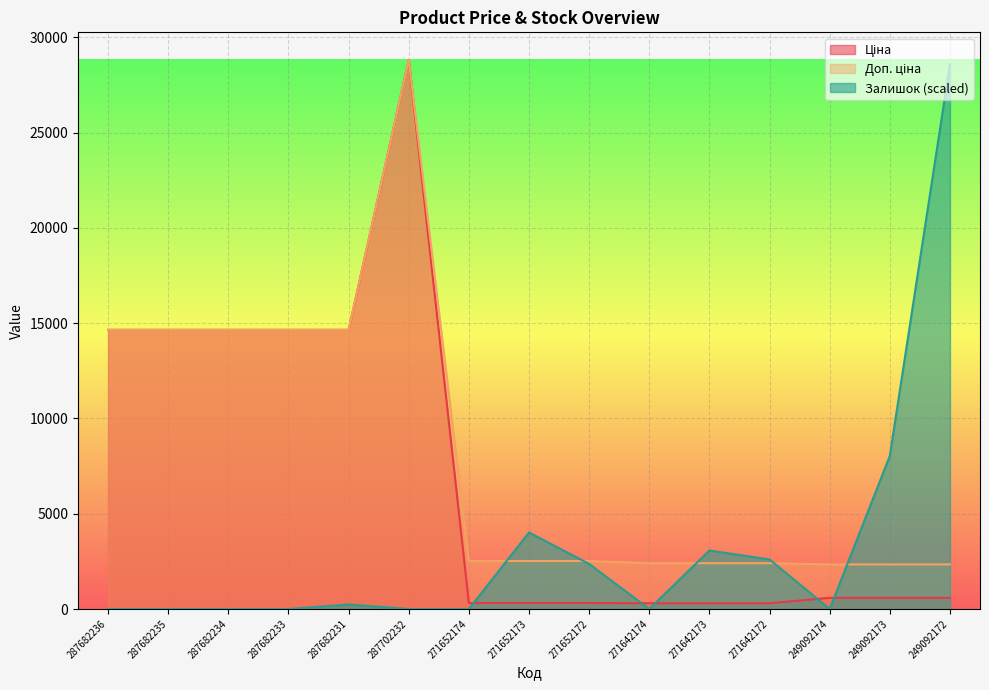

Which category has the lowest value across all series?

287682236